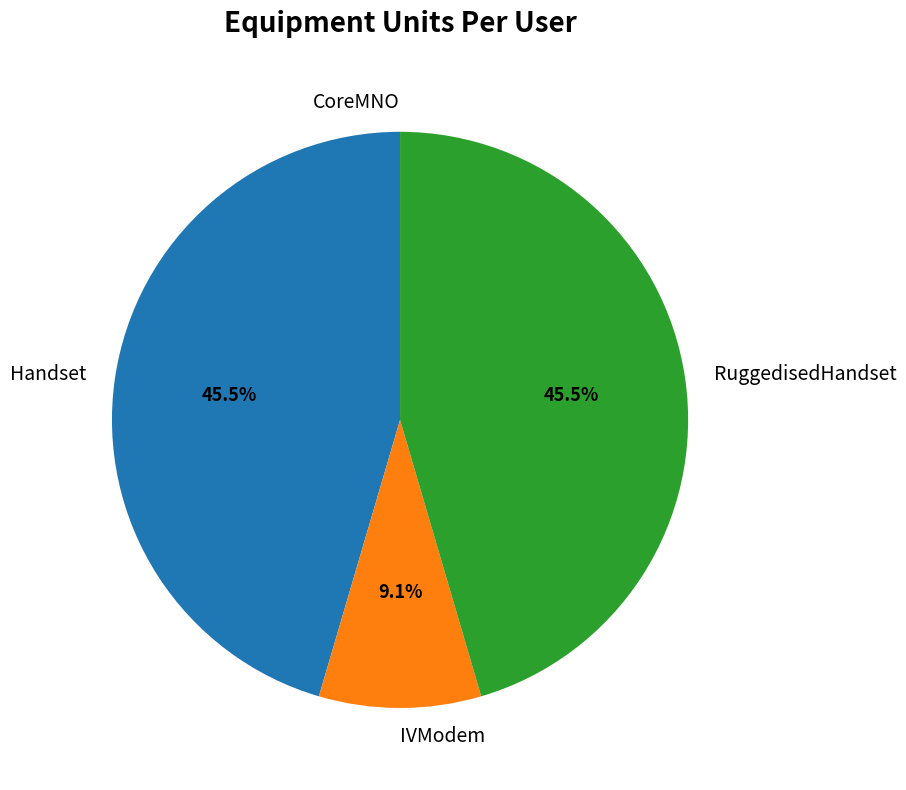

What portion of the pie excludes IVModem?

90.9%